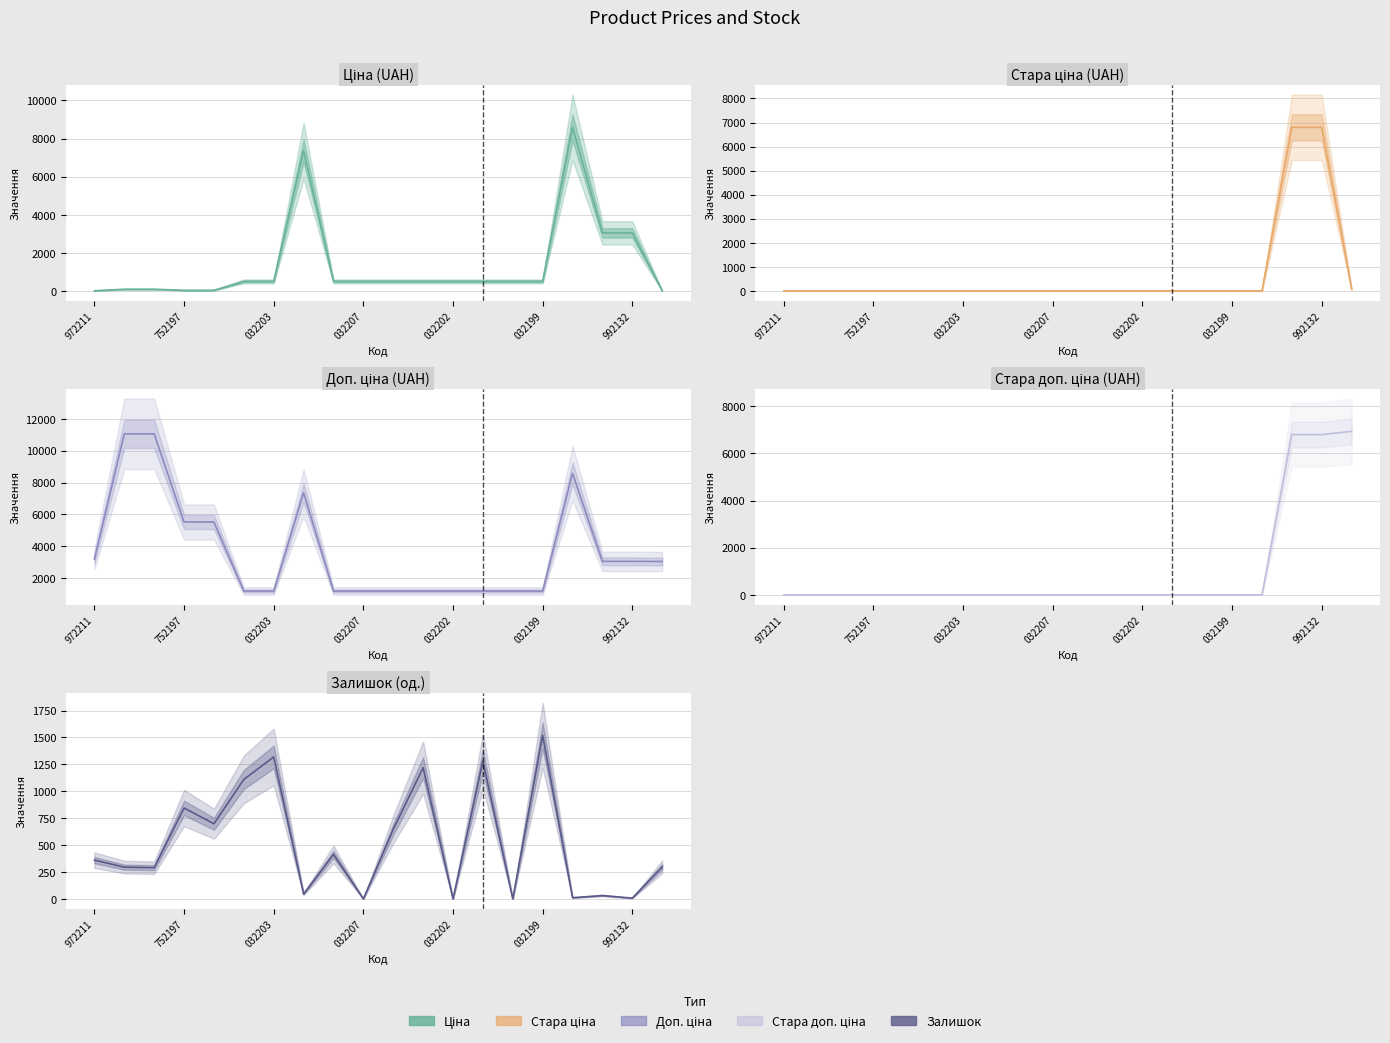

How many distinct data groups are displayed?

5